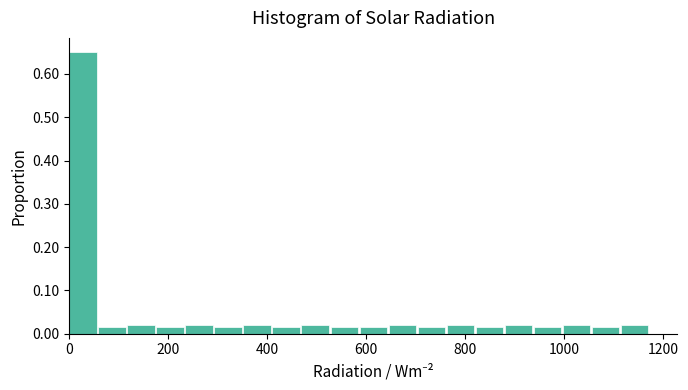

Around what value on the x-axis is the tallest bar? Give the approximate position of its centre, as read against the axis.

20